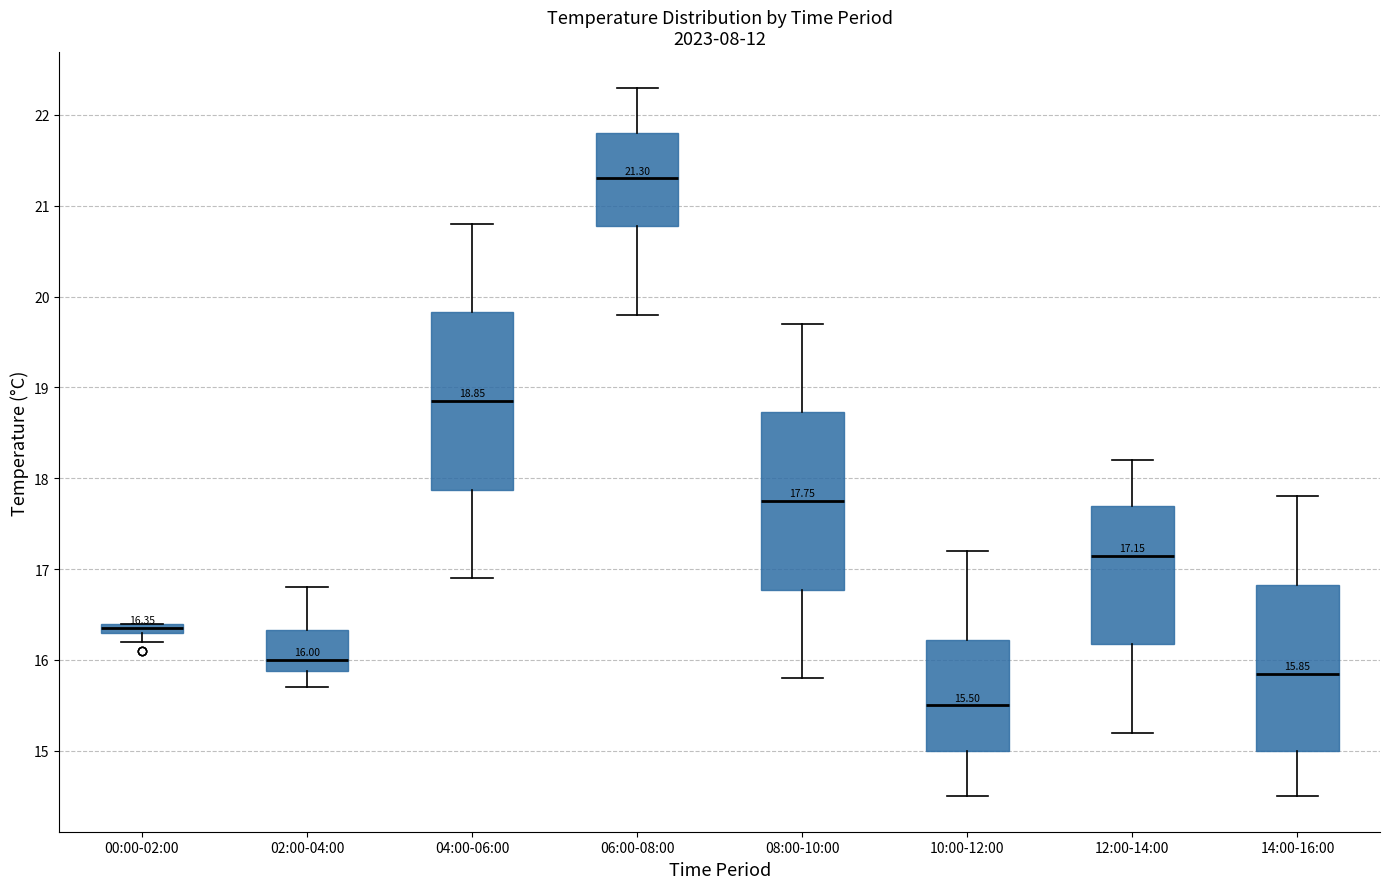

Which box's median line is the highest?

06:00-08:00